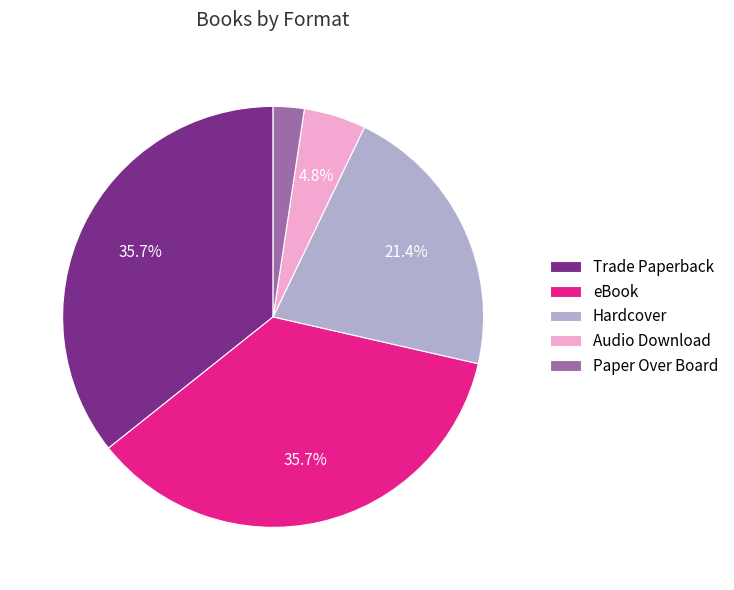

To the nearest percent, what percentage of the pie is Trade Paperback?

36%